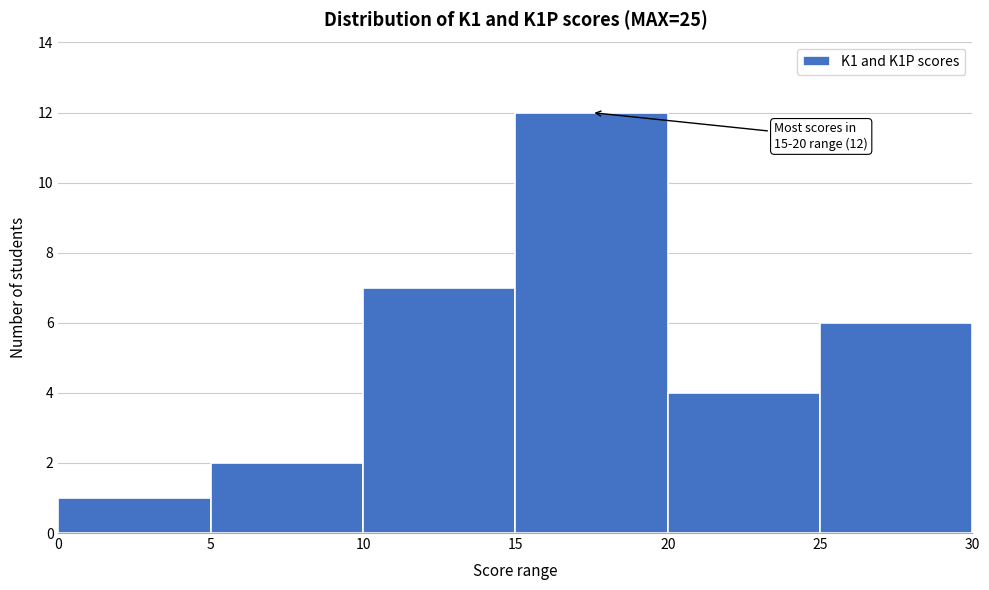

Over which range of the x-axis is the bar tallest?

15 to 20